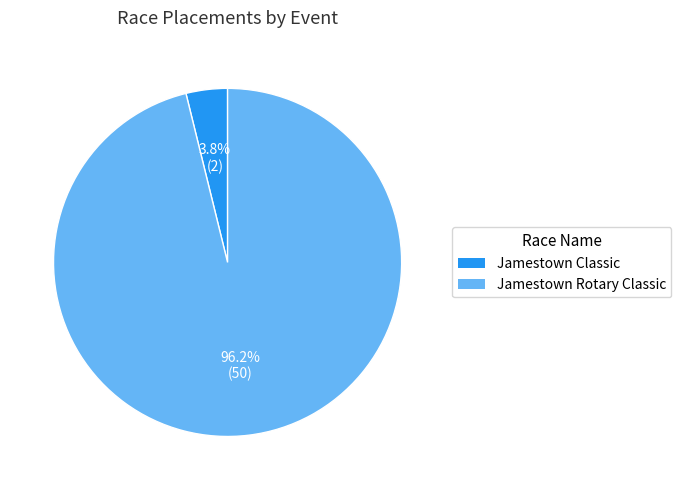

Do Jamestown Rotary Classic and Jamestown Classic together represent more than half of the pie?

Yes